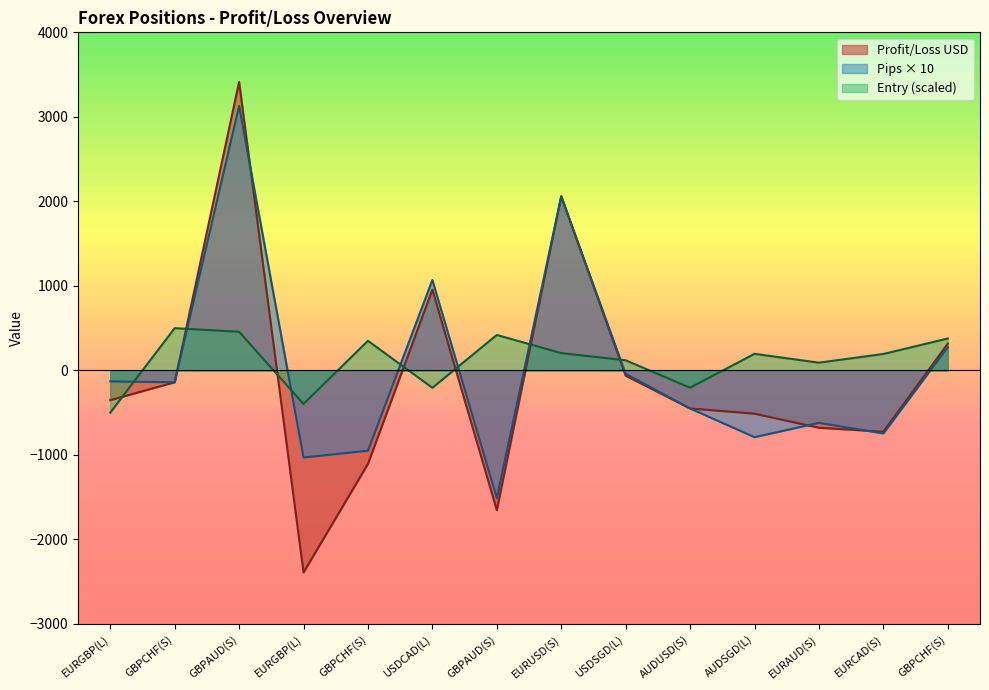

Reading right to left, list all the values displayed in this chart.

Profit/Loss USD: GBPCHF(S)=317.4	EURCAD(S)=-725.0	EURAUD(S)=-678.4	AUDSGD(L)=-511.9	AUDUSD(S)=-450.0	USDSGD(L)=-62.2	EURUSD(S)=2060.0	GBPAUD(S)=-1653.2	USDCAD(L)=955.9	GBPCHF(S)=-1105.9	EURGBP(L)=-2389.9	GBPAUD(S)=3412.6	GBPCHF(S)=-140.0	EURGBP(L)=-352.0
Number of Pips: GBPCHF(S)=276.0	EURCAD(S)=-746.0	EURAUD(S)=-620.0	AUDSGD(L)=-790.0	AUDUSD(S)=-450.0	USDSGD(L)=-40.0	EURUSD(S)=2060.0	GBPAUD(S)=-1510.0	USDCAD(L)=1070.0	GBPCHF(S)=-950.0	EURGBP(L)=-1030.0	GBPAUD(S)=3129.8	GBPCHF(S)=-140.0	EURGBP(L)=-130.0
Entry Price: GBPCHF(S)=377.7	EURCAD(S)=194.5	EURAUD(S)=91.6	AUDSGD(L)=196.4	AUDUSD(S)=-204.8	USDSGD(L)=119.9	EURUSD(S)=204.8	GBPAUD(S)=419.7	USDCAD(L)=-205.6	GBPCHF(S)=350.5	EURGBP(L)=-396.9	GBPAUD(S)=457.3	GBPCHF(S)=500.0	EURGBP(L)=-500.0